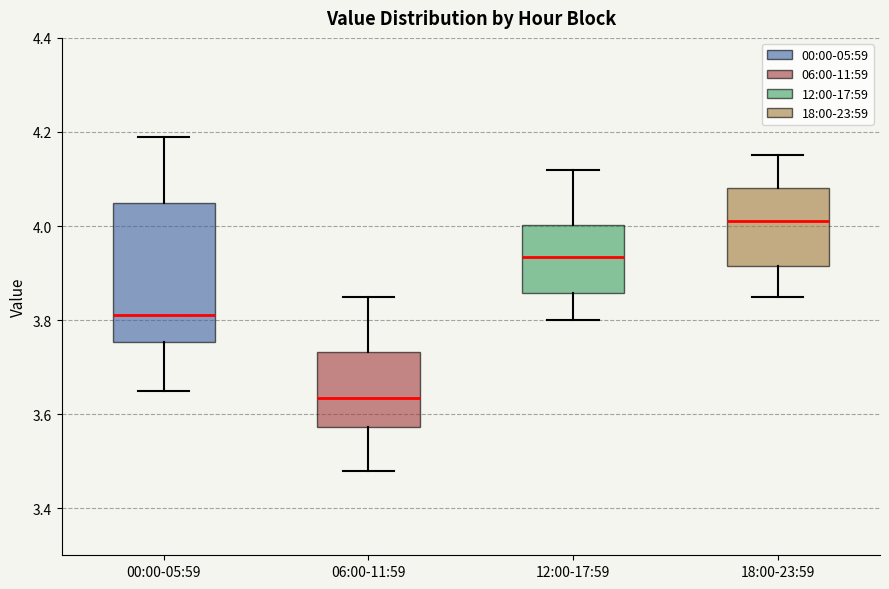

Where does the upper whisker of the box for 00:00-05:59 end on the y-axis? The values are not printed on the chart, so give them approximately, as read against the axis.

4.20